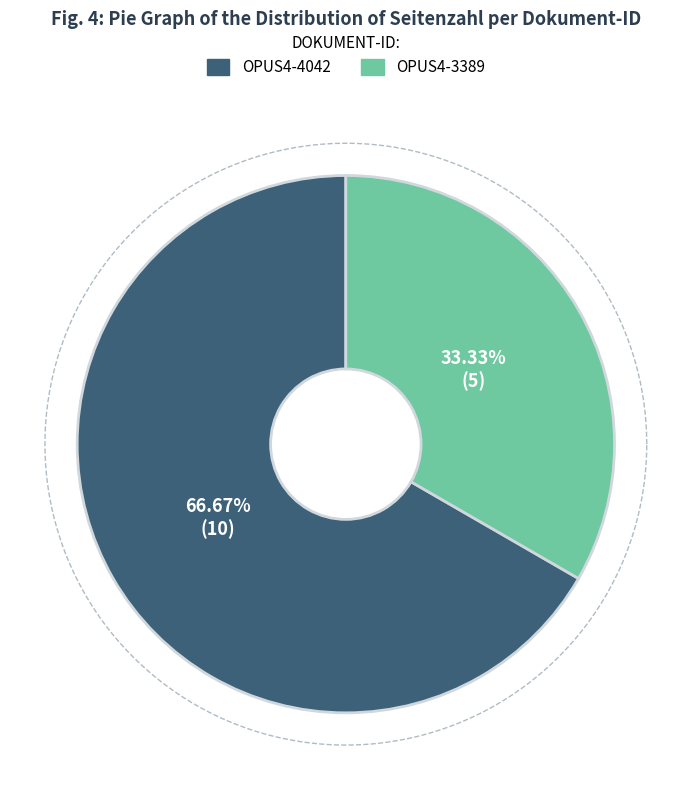

How much of the chart is everything except OPUS4-4042?

33.3%